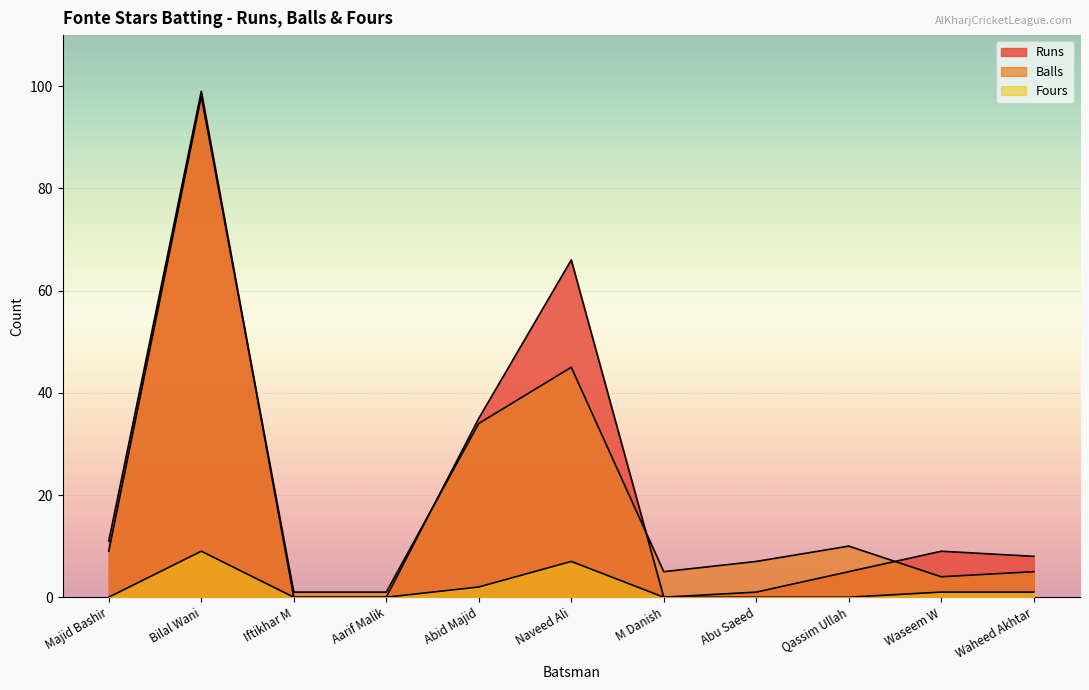

True or false: Fours has more than 1 points higher than both neighbors.

True